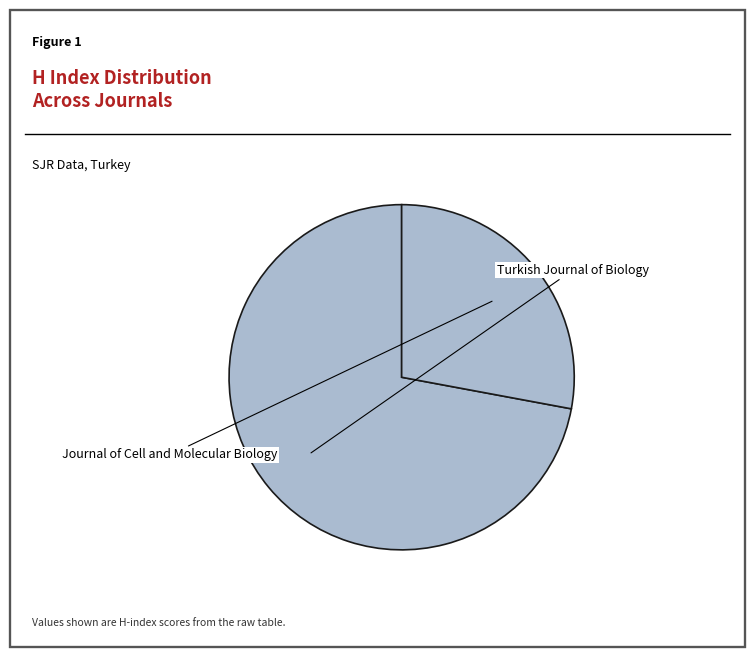

To the nearest percent, what is the average slice percentage?

50%